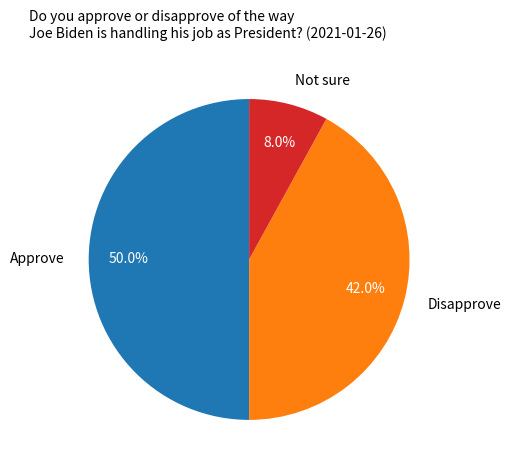

What percentage do Disapprove and Approve together represent?

92.0%